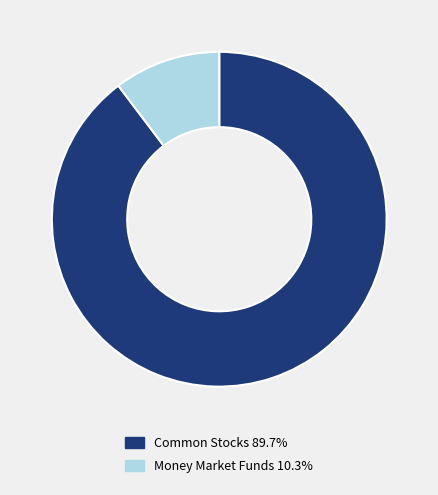

Is there a majority slice in this chart?

Yes